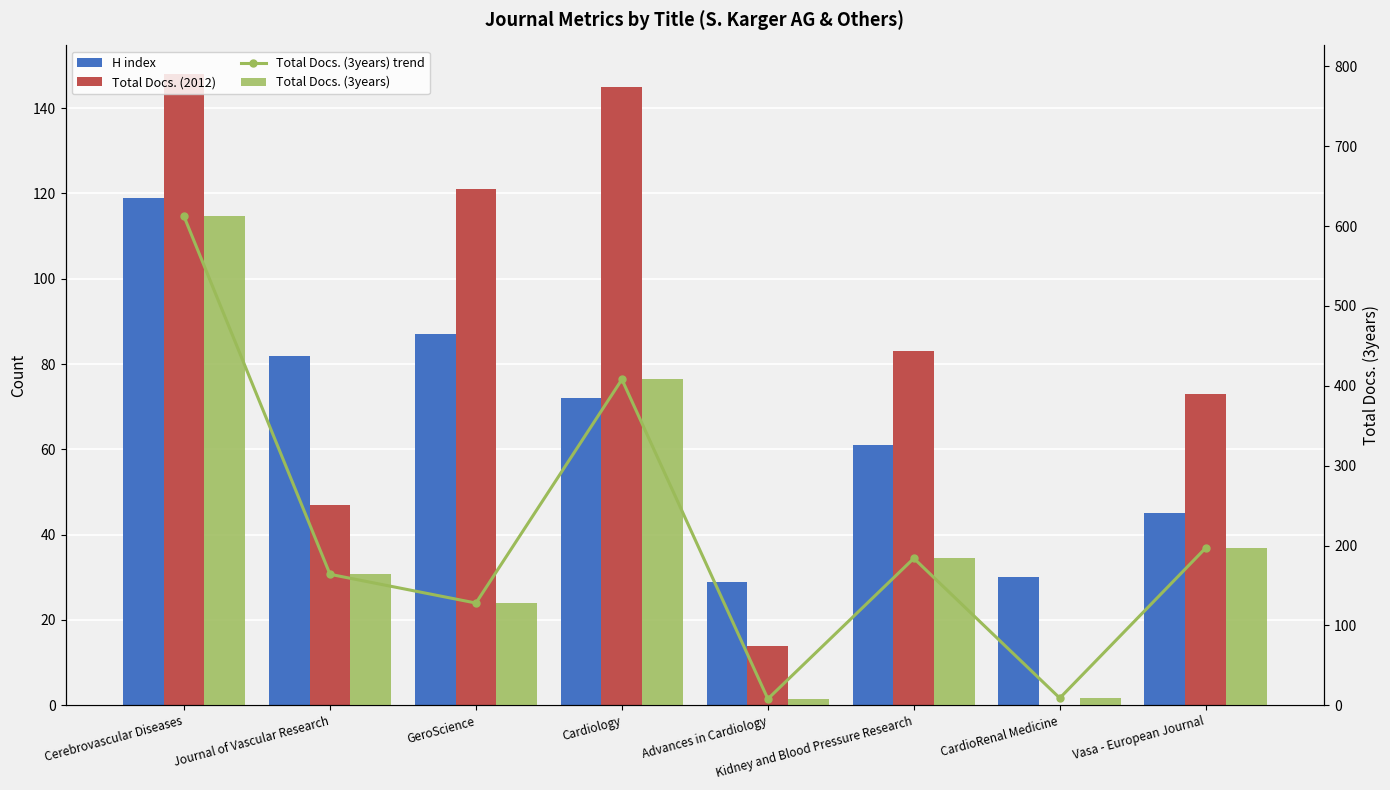

What are all the series names shown in the legend?

H index, Total Docs. (2012), Total Docs. (3years) trend, Total Docs. (3years)